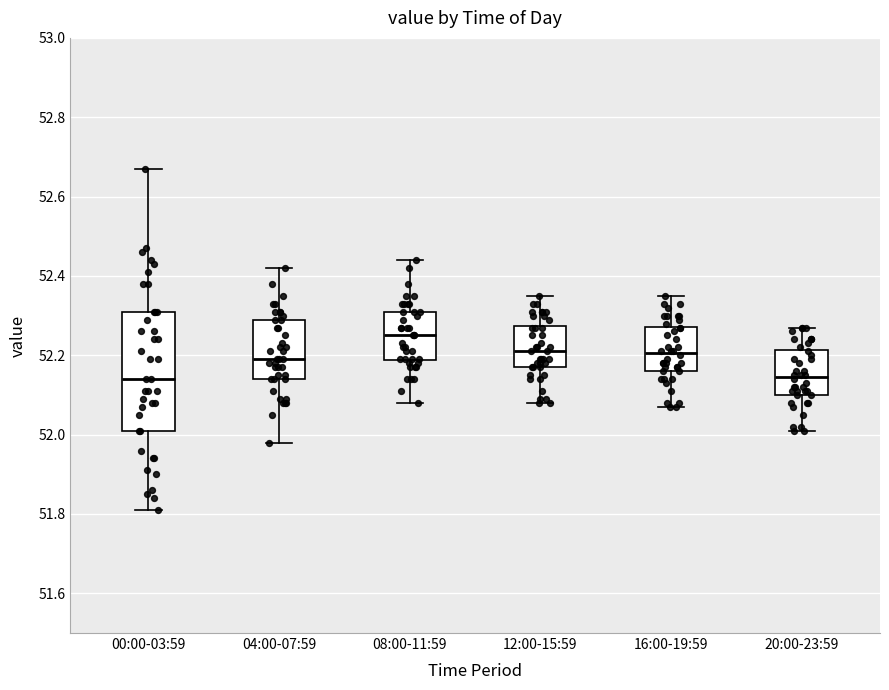

Reading left to right, transcribe this box plot: for each box, give where its median line is, the range the box spans, and where its two whiskers end, as read against the y-axis. The values are not printed on the chart, so give them approximately, as read against the axis.

00:00-03:59: median 52.14, box 52.02 to 52.32, whiskers 51.82 to 52.68
04:00-07:59: median 52.20, box 52.14 to 52.30, whiskers 51.98 to 52.42
08:00-11:59: median 52.26, box 52.18 to 52.32, whiskers 52.08 to 52.44
12:00-15:59: median 52.22, box 52.18 to 52.28, whiskers 52.08 to 52.36
16:00-19:59: median 52.20, box 52.16 to 52.28, whiskers 52.08 to 52.36
20:00-23:59: median 52.14, box 52.10 to 52.22, whiskers 52.02 to 52.28